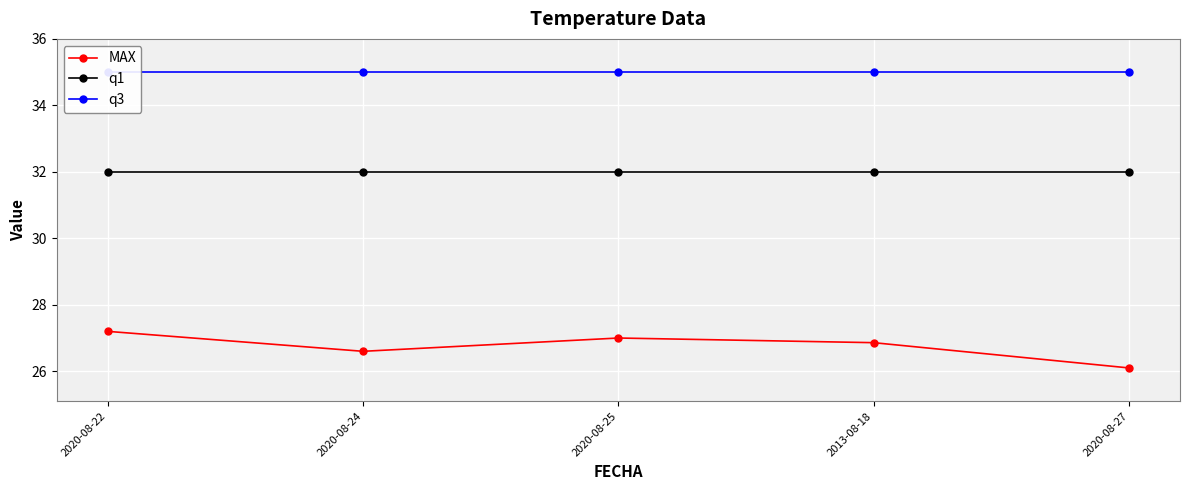

True or false: MAX and q3 intersect in this chart.

False